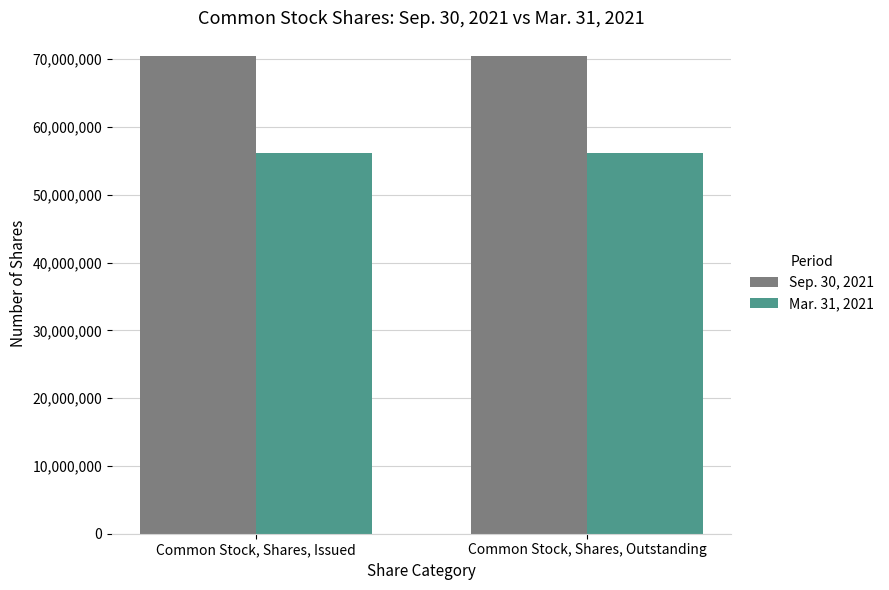

What is the minimum value shown in the chart?

56197331